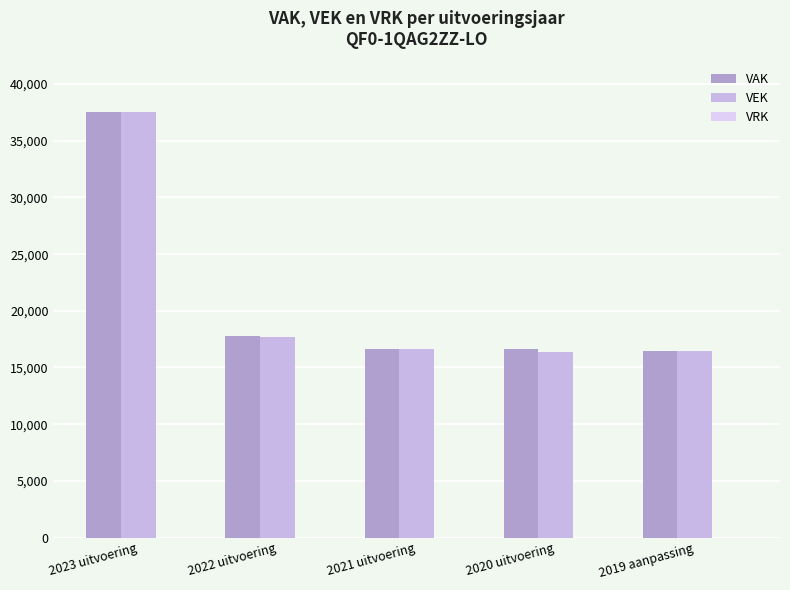

Which has a higher value, 2019 aanpassing or 2020 uitvoering?

2020 uitvoering